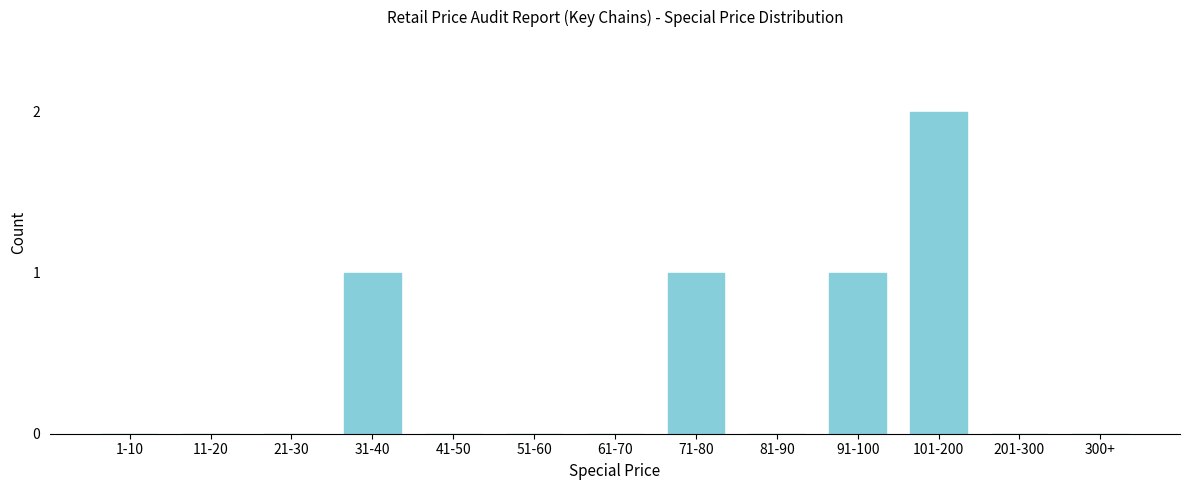

Reading left to right, what are all the values shown in this chart?

1-10=0	11-20=0	21-30=0	31-40=1	41-50=0	51-60=0	61-70=0	71-80=1	81-90=0	91-100=1	101-200=2	201-300=0	300+=0